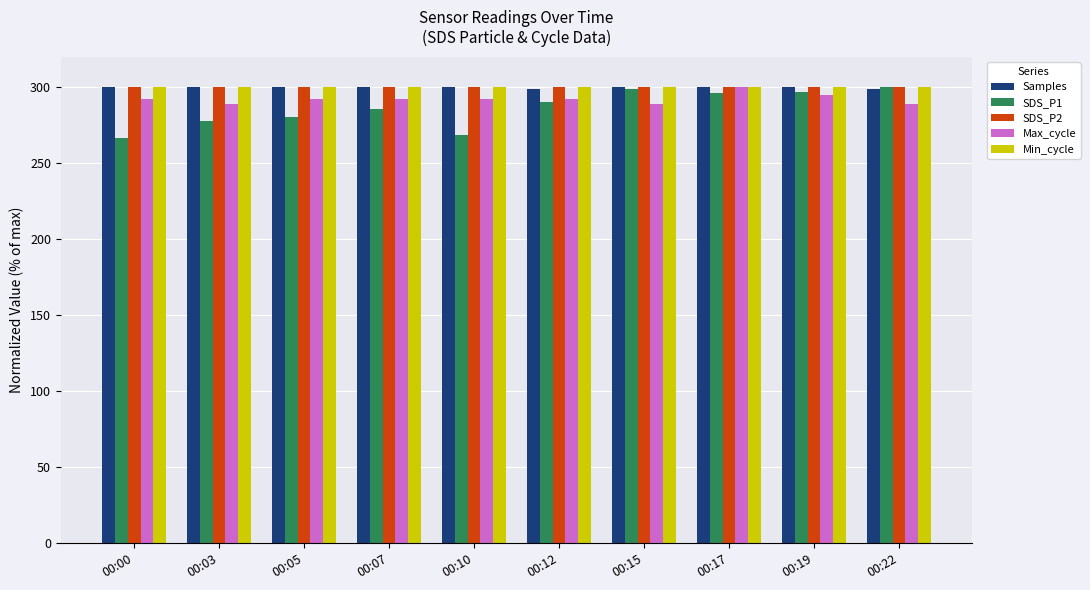

What is the sum of the Samples values at 00:17 and 00:03?

599.8